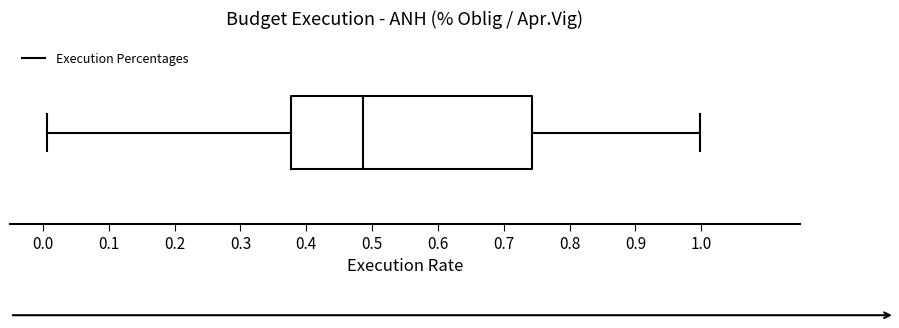

Read this box plot against the x-axis: the position of the median line, the range covered by the box, and the ends of both whiskers. The values are not printed on the chart, so give them approximately, as read against the axis.

median 0.49, box 0.38 to 0.74, whiskers 0.01 to 1.00